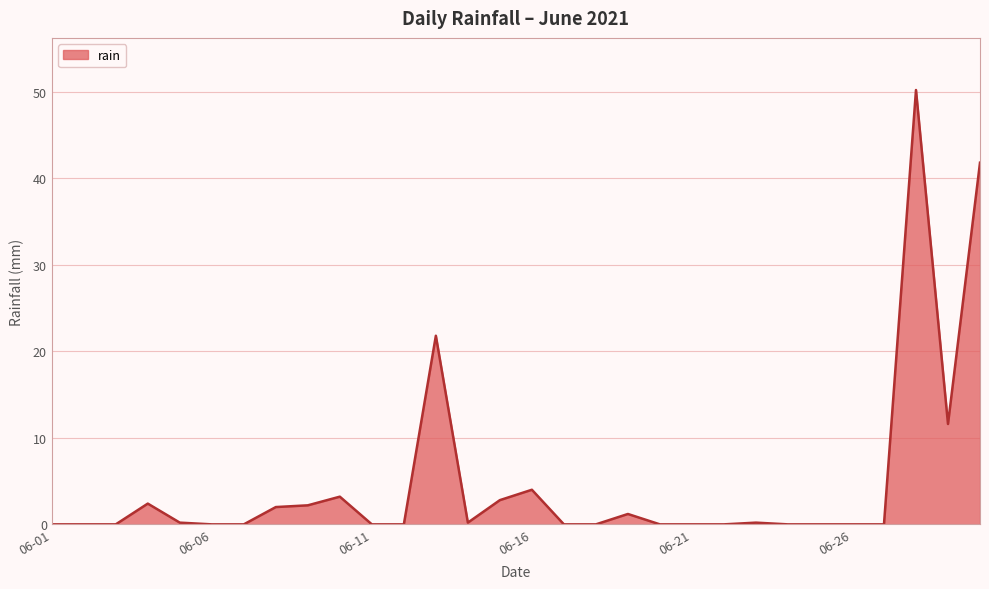

What is the greatest value displayed?

50.2